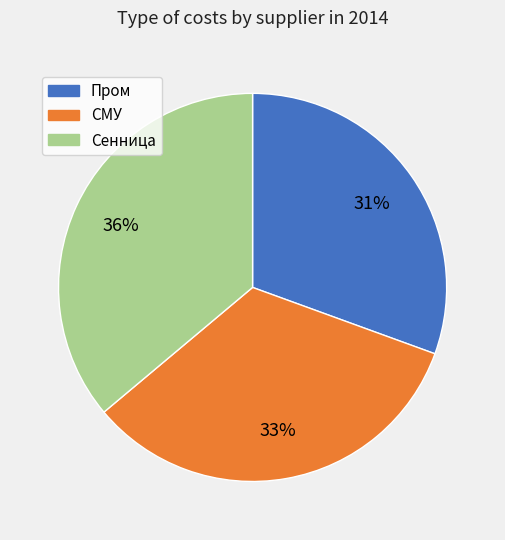

Which has a higher value, СМУ or Пром?

СМУ